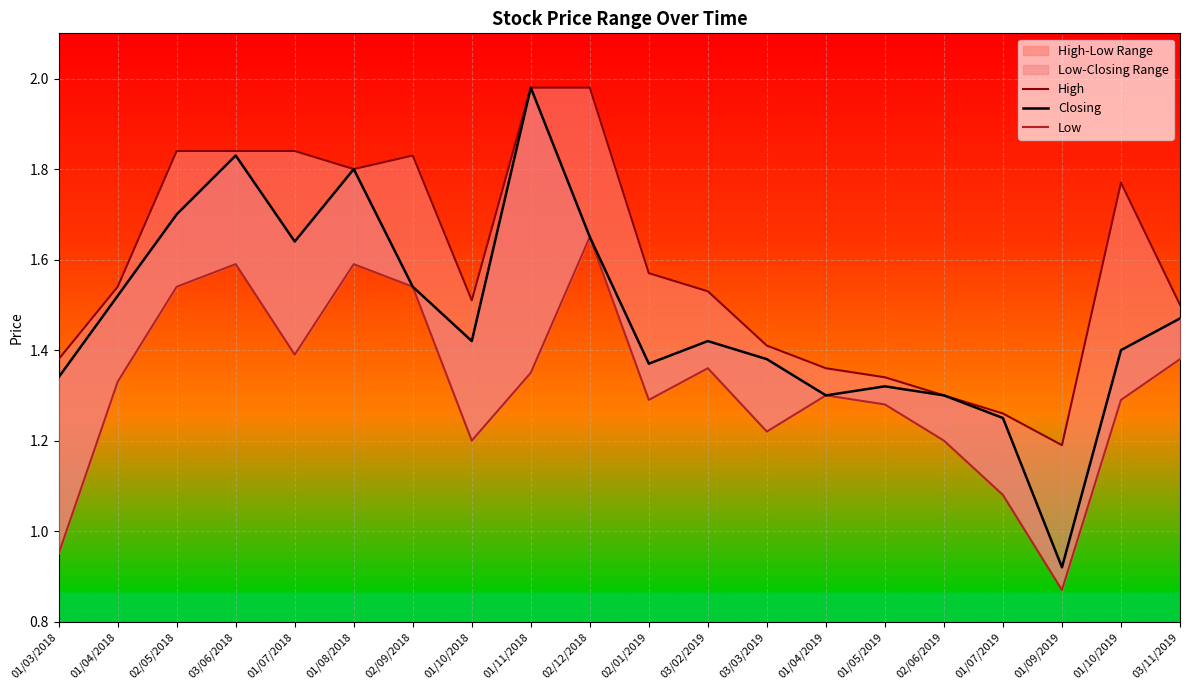

What is the difference between the second highest and minimum values in the Low series?

0.7